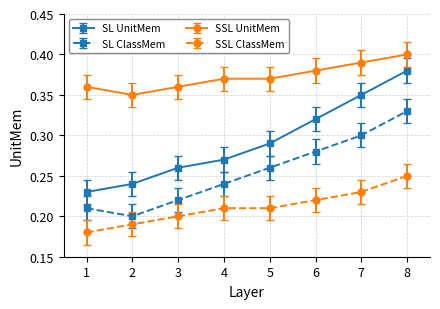

Which series has the largest total across all categories?

SSL UnitMem